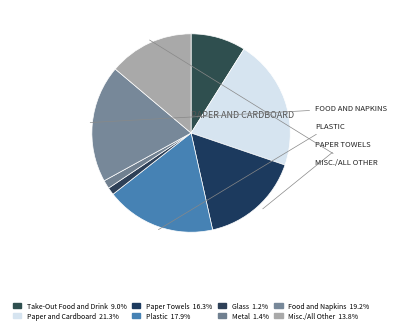

Is Take-Out Food and Drink the majority of the pie?

No